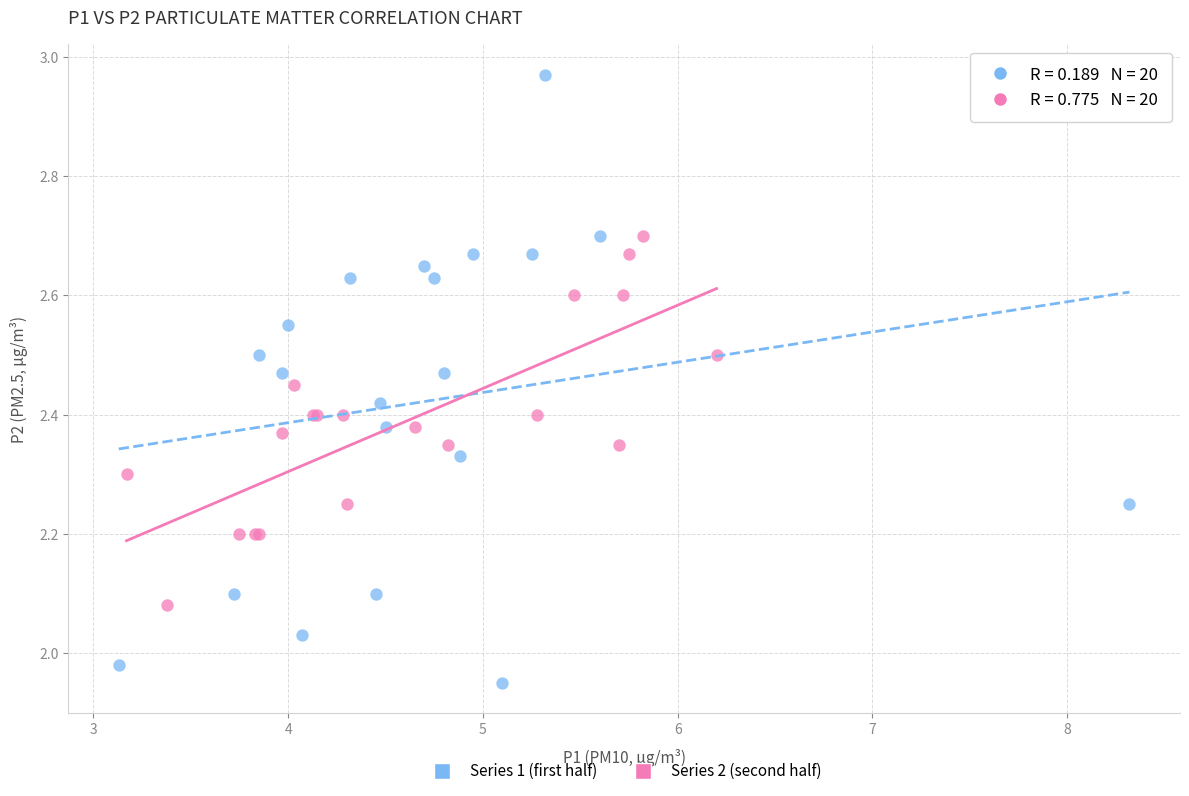

Which series reaches the minimum Y coordinate?

Series 1 (first half)